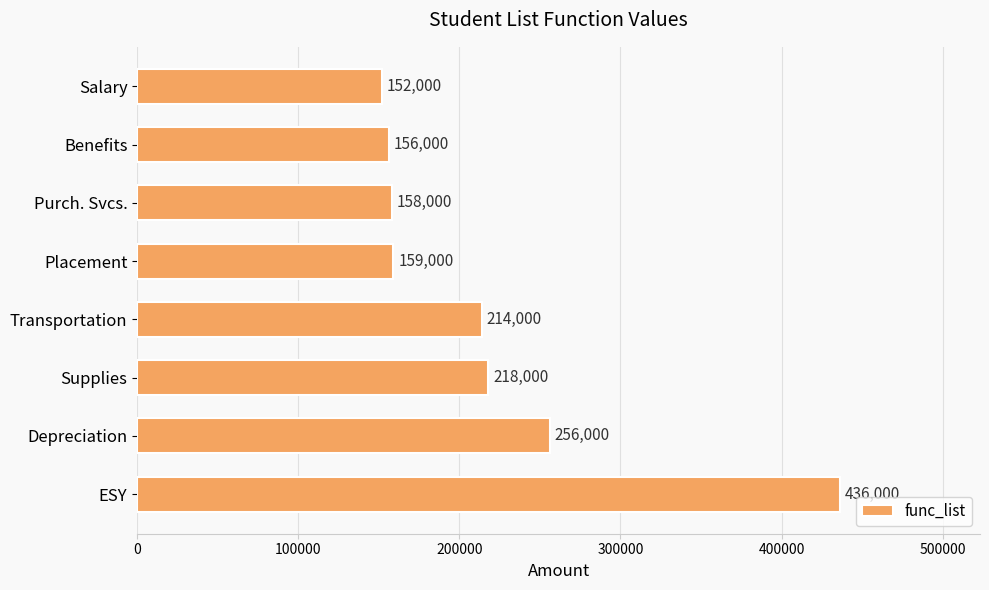

What is the maximum value shown in the chart?

436000